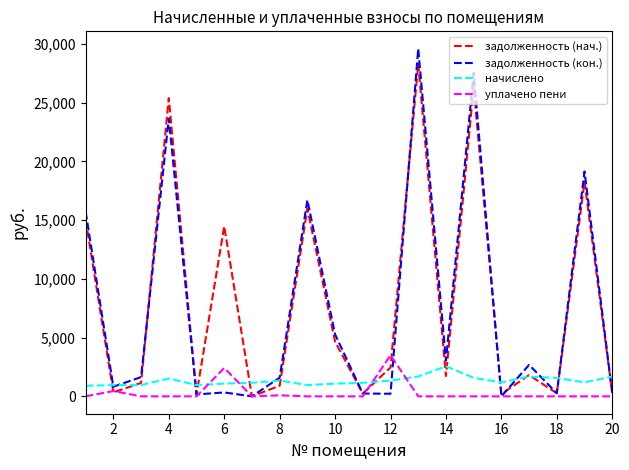

What is the difference between the second highest and second lowest values in the задолженность (кон.) series?

27544.4